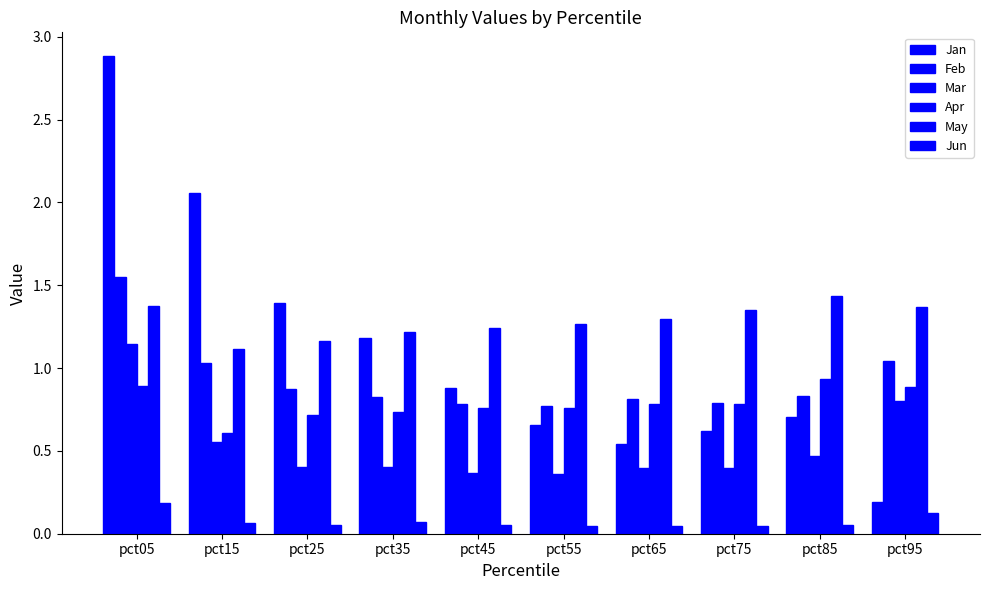

How many bars are there in each group?

6